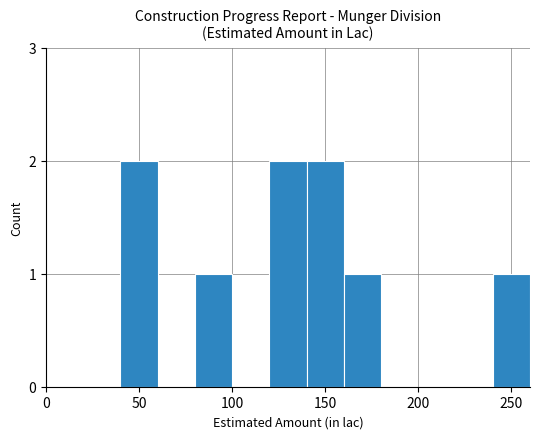

What is the sum of all values?

9